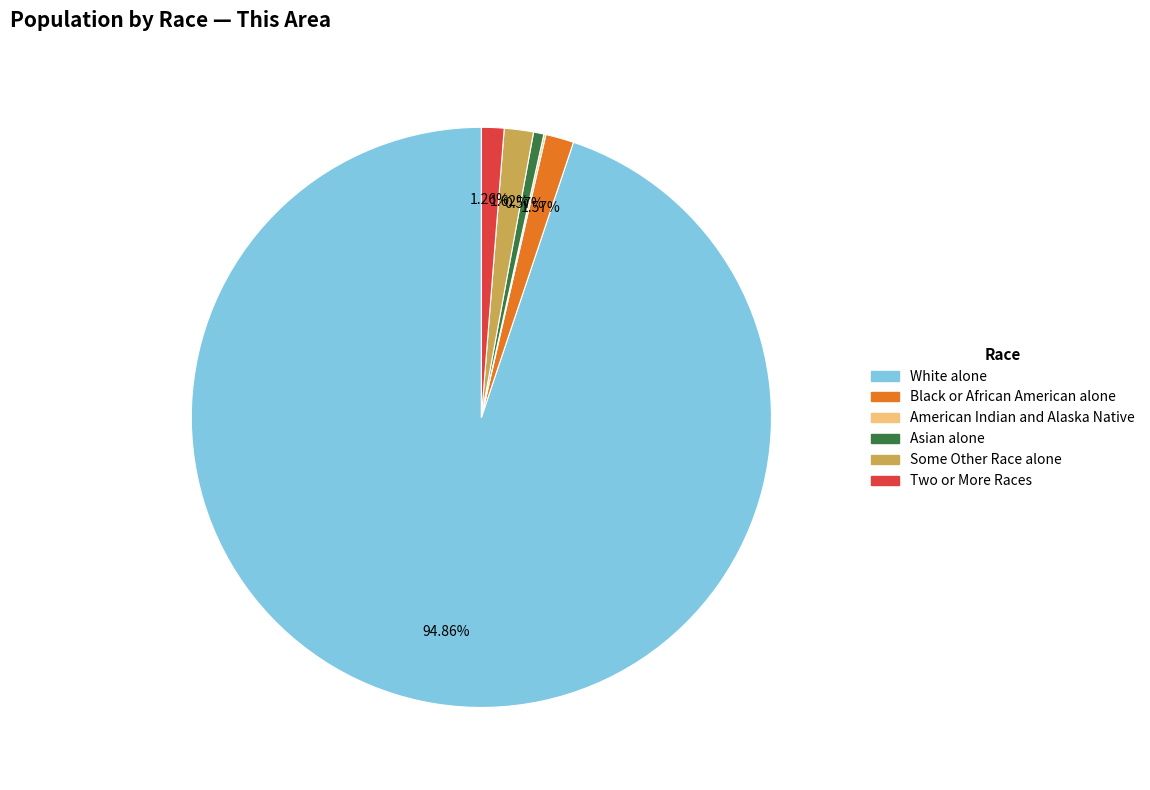

To the nearest percent, what is the average slice percentage?

17%